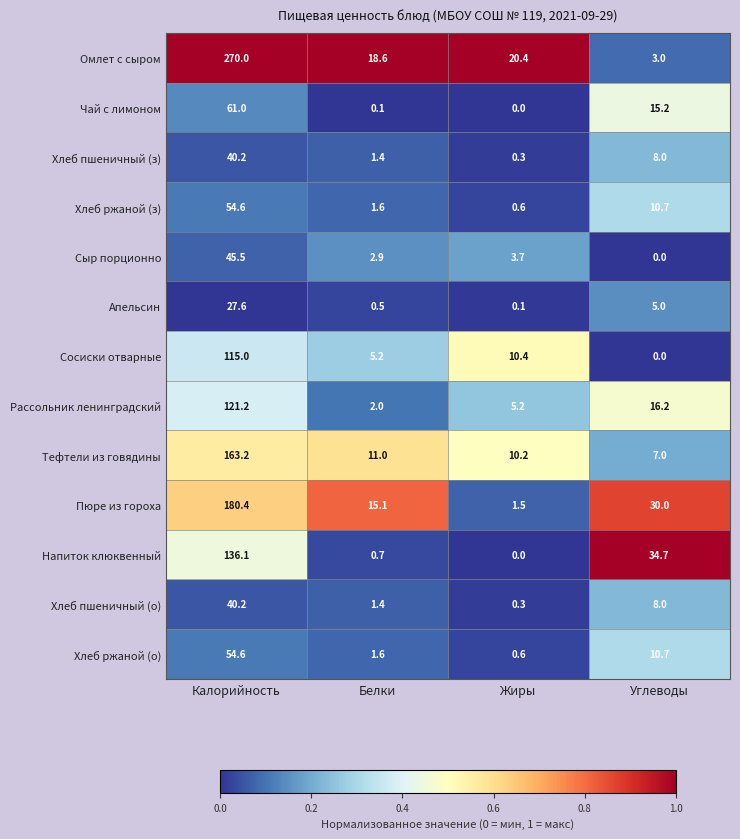

What is the highest value of the Апельсин series?

27.6